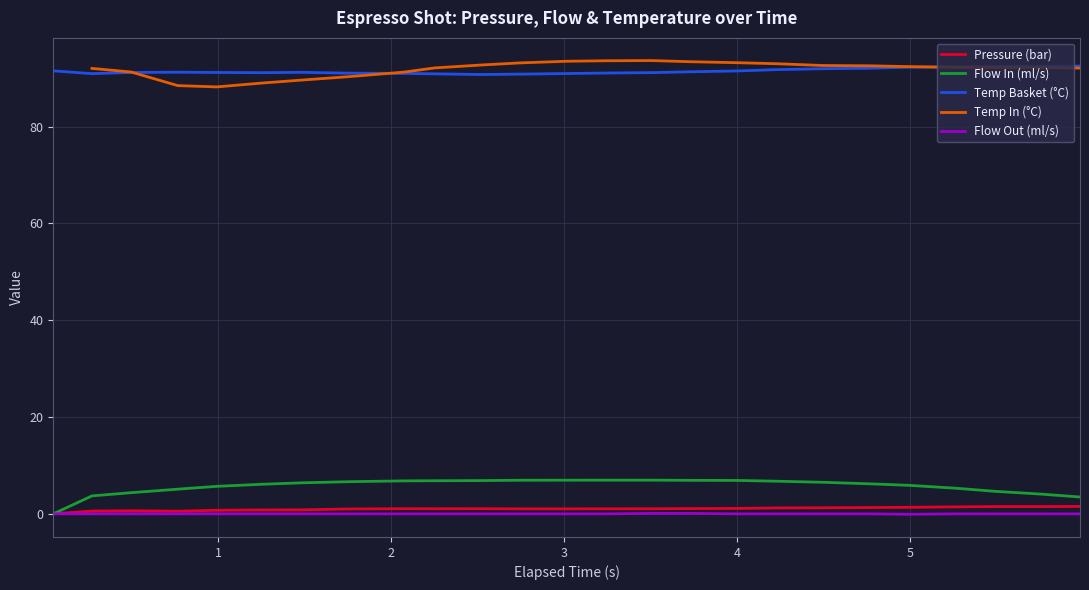

True or false: Temp Basket (°C) and Flow Out (ml/s) cross at least once.

False